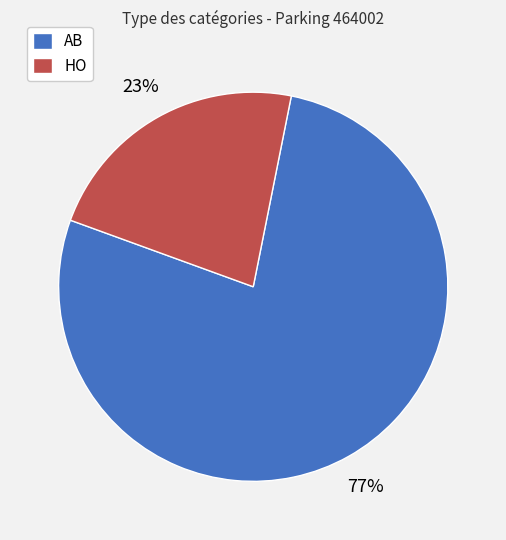

What percentage is the HO slice, to the nearest percent?

23%